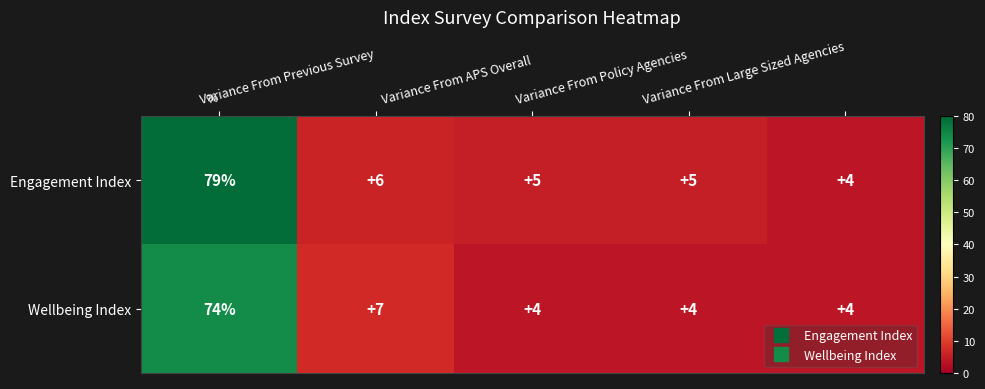

What is the smallest value displayed?

4